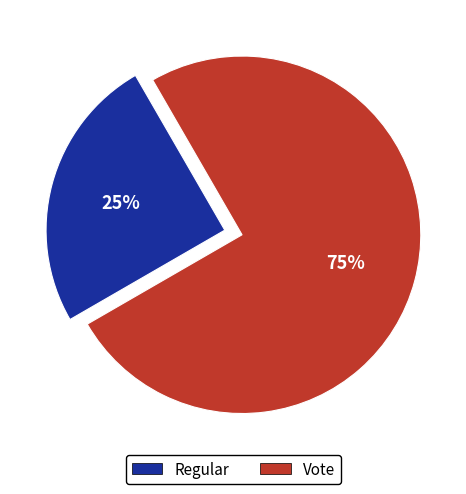

Does any single category account for the majority?

Yes